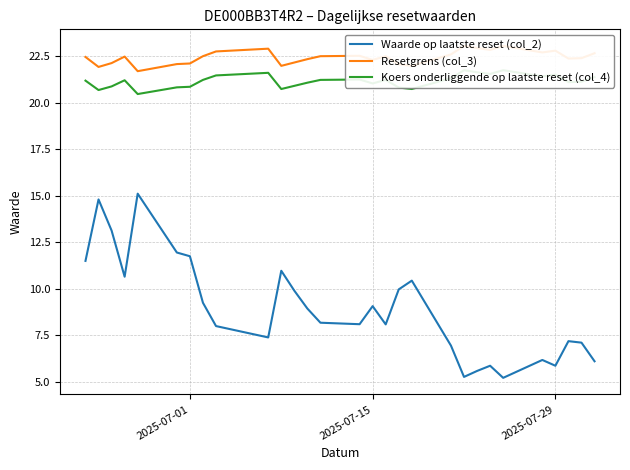

What is the maximum value for Waarde op laatste reset (col_2)?

15.1